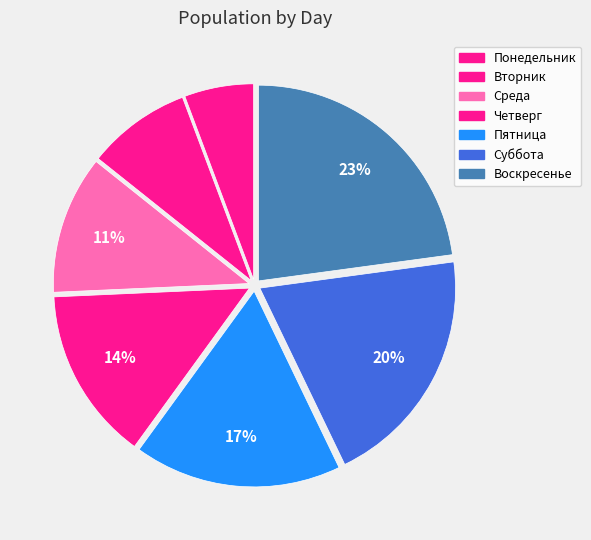

Is it true that Пятница is 25% of the pie?

False